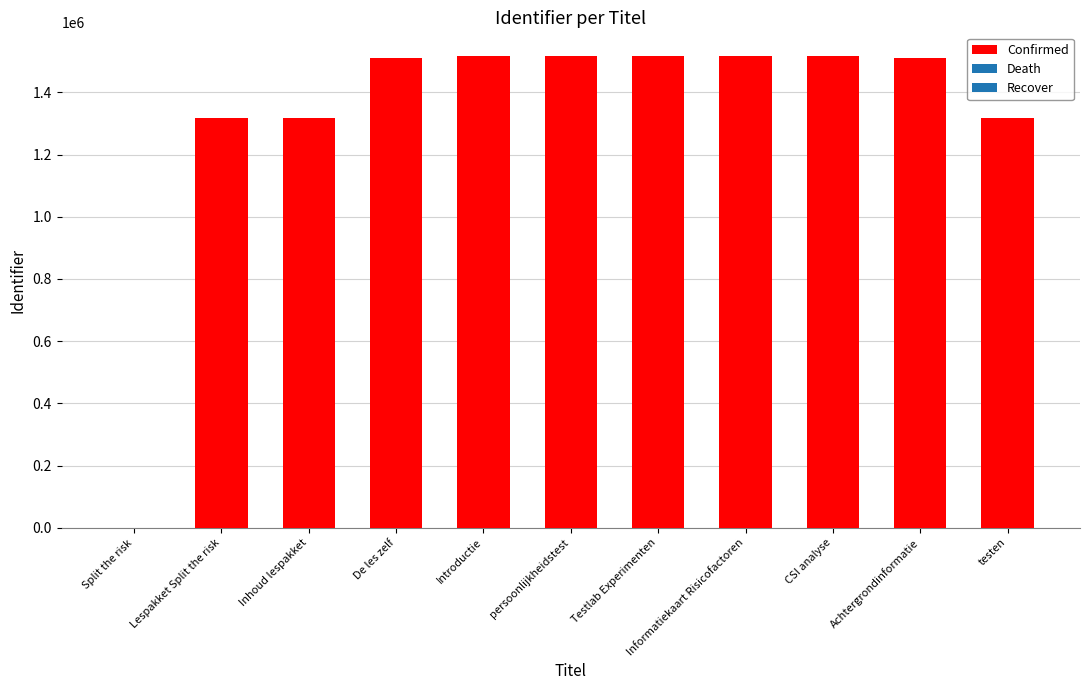

The chart shows a value of 1516818 at Introductie. True or false?

True